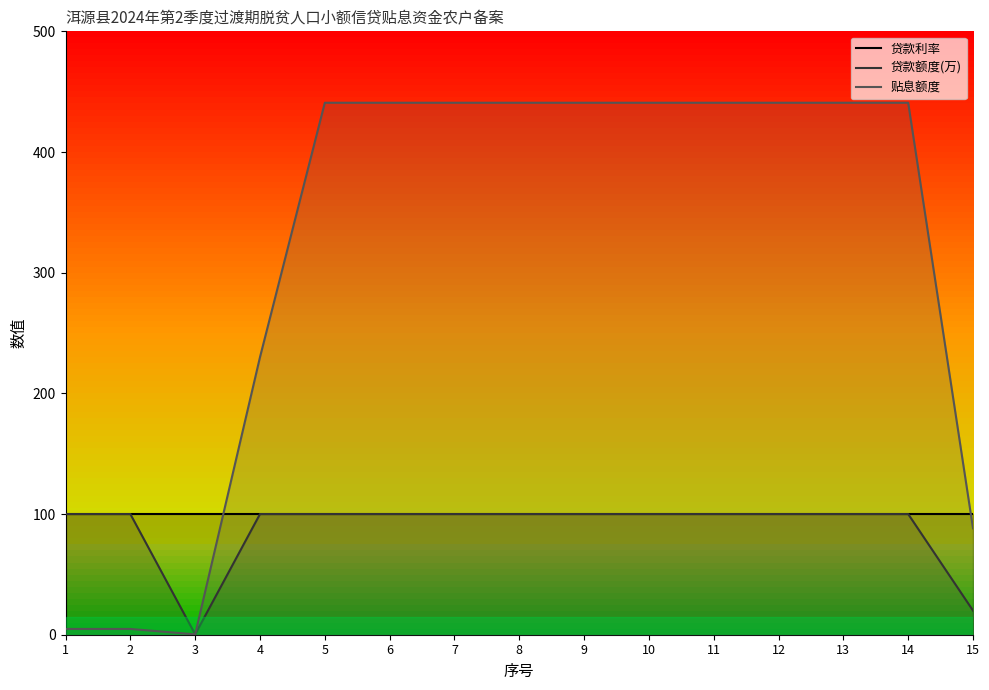

Reading left to right, extract all data points from this chart.

贷款利率: 1=100.0	2=100.0	3=100.0	4=100.0	5=100.0	6=100.0	7=100.0	8=100.0	9=100.0	10=100.0	11=100.0	12=100.0	13=100.0	14=100.0	15=100.0
贷款额度(万): 1=100.0	2=100.0	3=0.3	4=100.0	5=100.0	6=100.0	7=100.0	8=100.0	9=100.0	10=100.0	11=100.0	12=100.0	13=100.0	14=100.0	15=20.0
贴息额度: 1=4.8	2=4.8	3=0.3	4=230.0	5=440.8	6=440.8	7=440.8	8=440.8	9=440.8	10=440.8	11=440.8	12=440.8	13=440.8	14=440.8	15=88.2